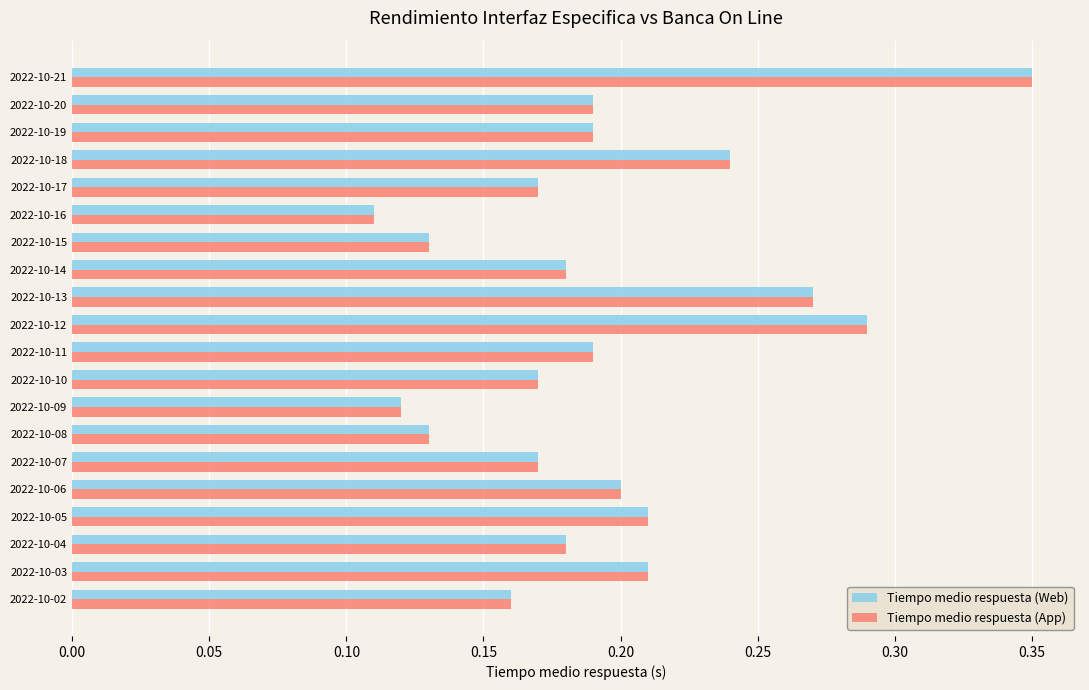

What is the sum of all Tiempo medio respuesta (Web) values?

3.9